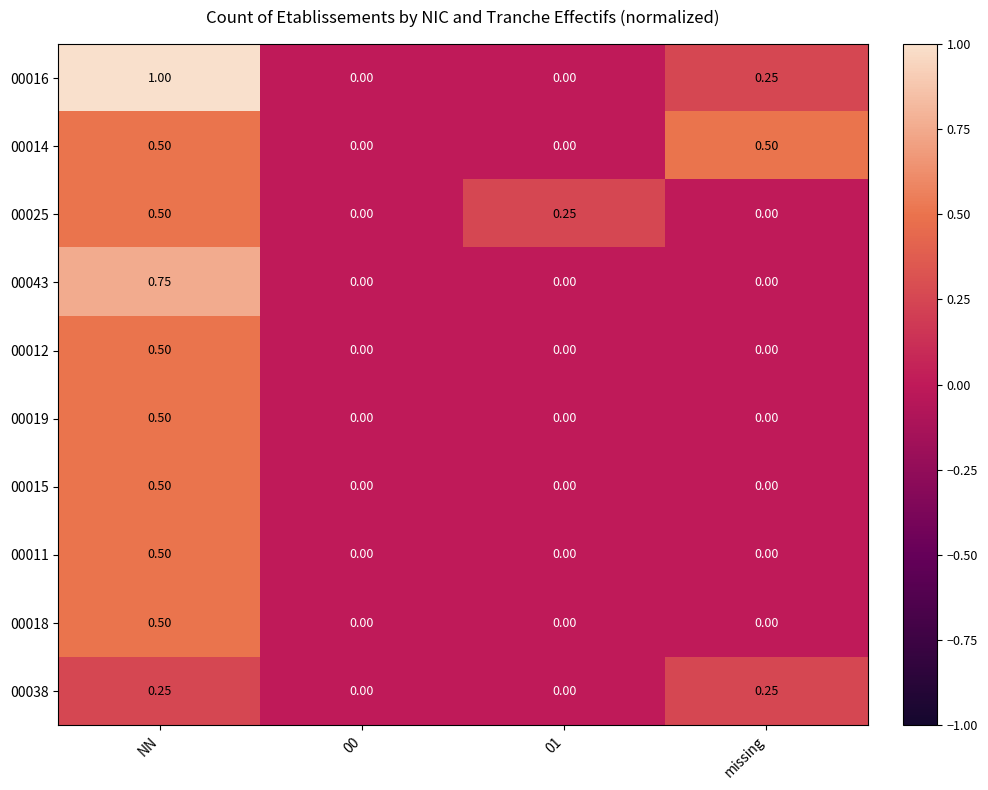

Which category has the highest value across all series?

NN